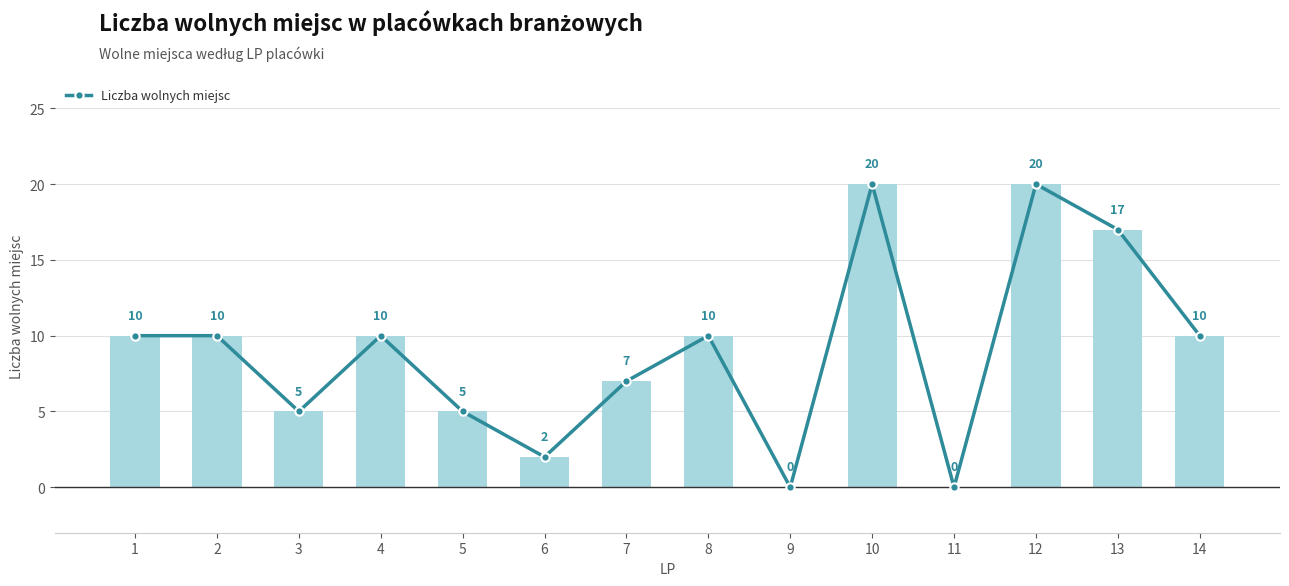

Approximately how many times larger is the value at 5 compared to 13?

0.3